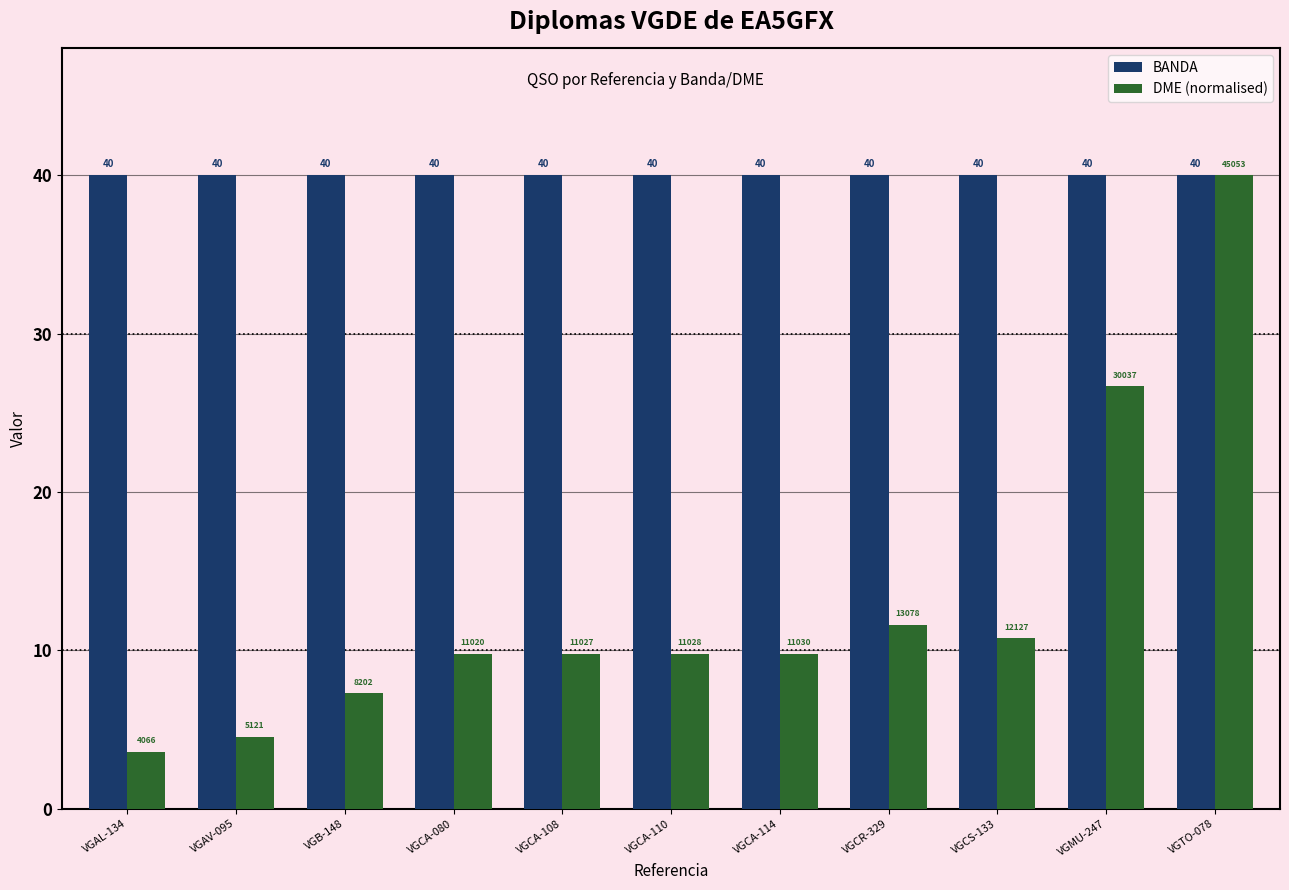

List the series in order of their overall mean, highest first.

BANDA, DME (normalised)